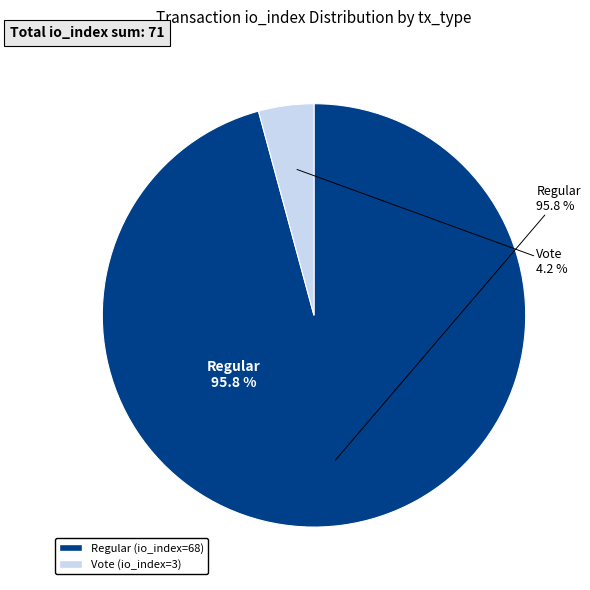

Between tx_type: Regular (io_index=68) and tx_type: Vote (io_index=3), which is larger?

tx_type: Regular (io_index=68)